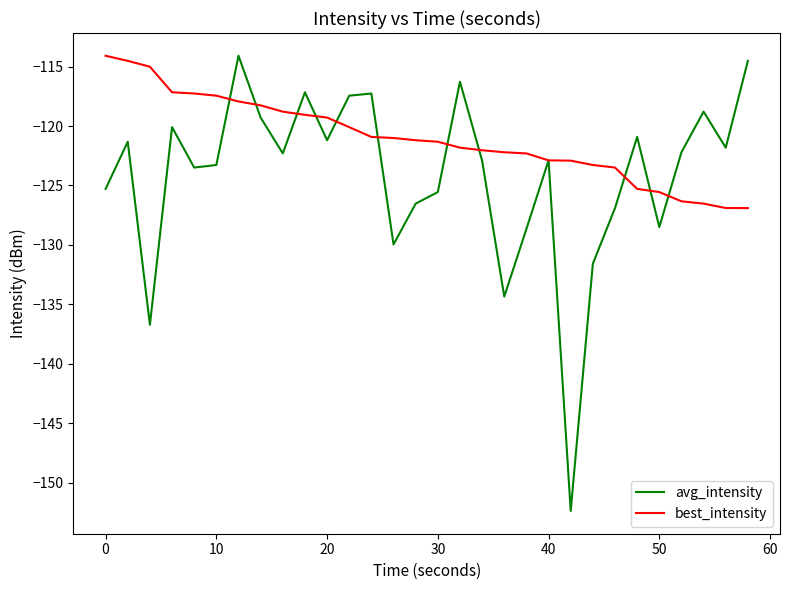

Which series has the widest spread of values?

avg_intensity